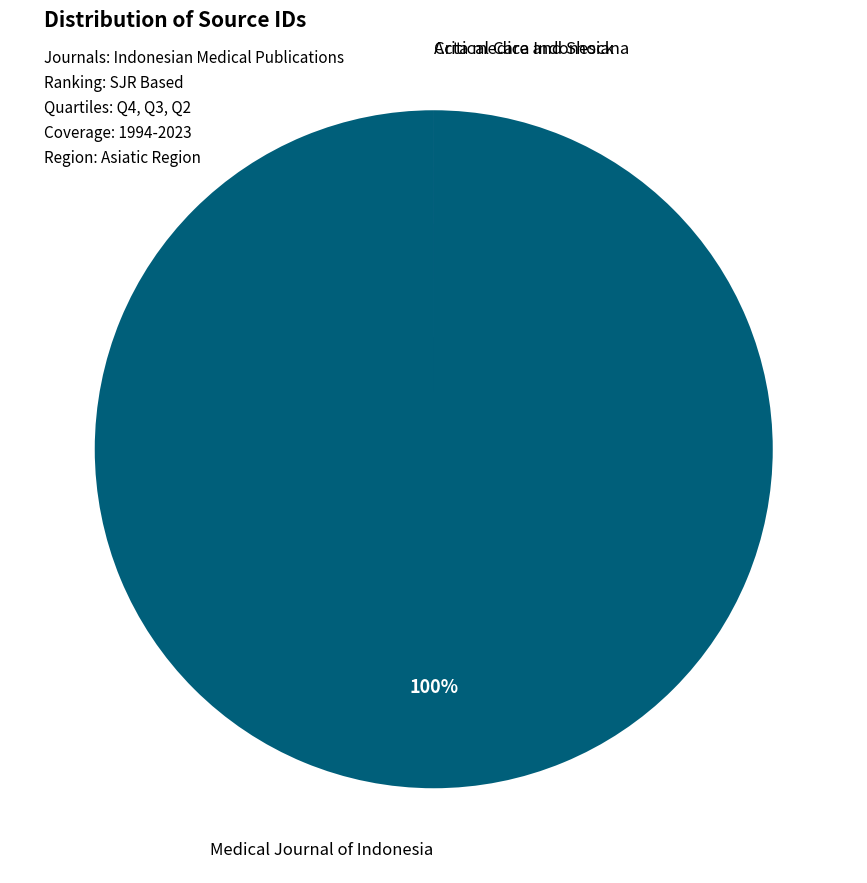

Does Medical Journal of Indonesia represent more than half of the total?

Yes